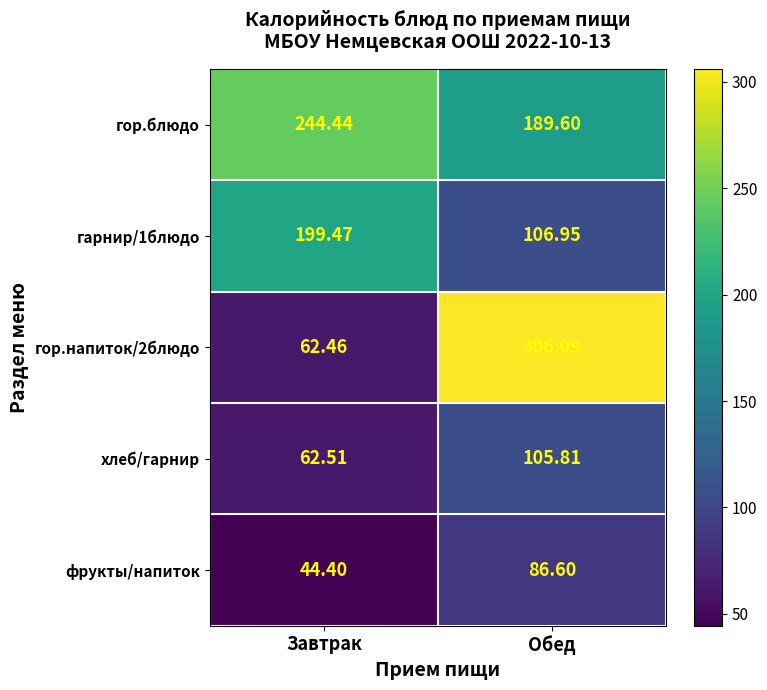

Rank the categories by гор.напиток/2блюдо value from lowest to highest.

Завтрак, Обед